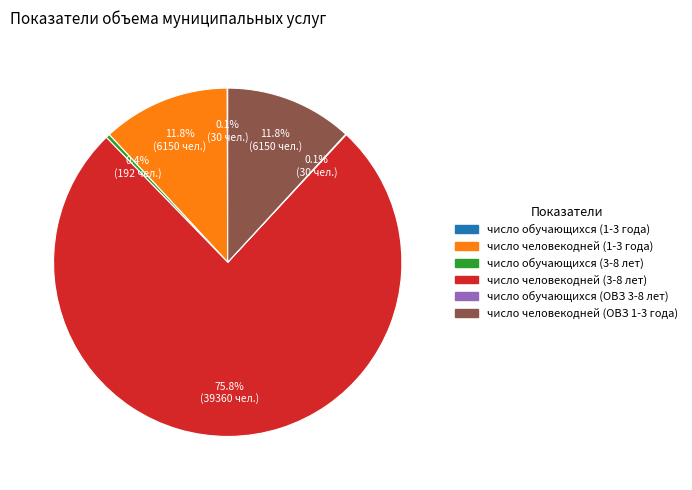

What is the majority slice?

число человекодней (3-8 лет)